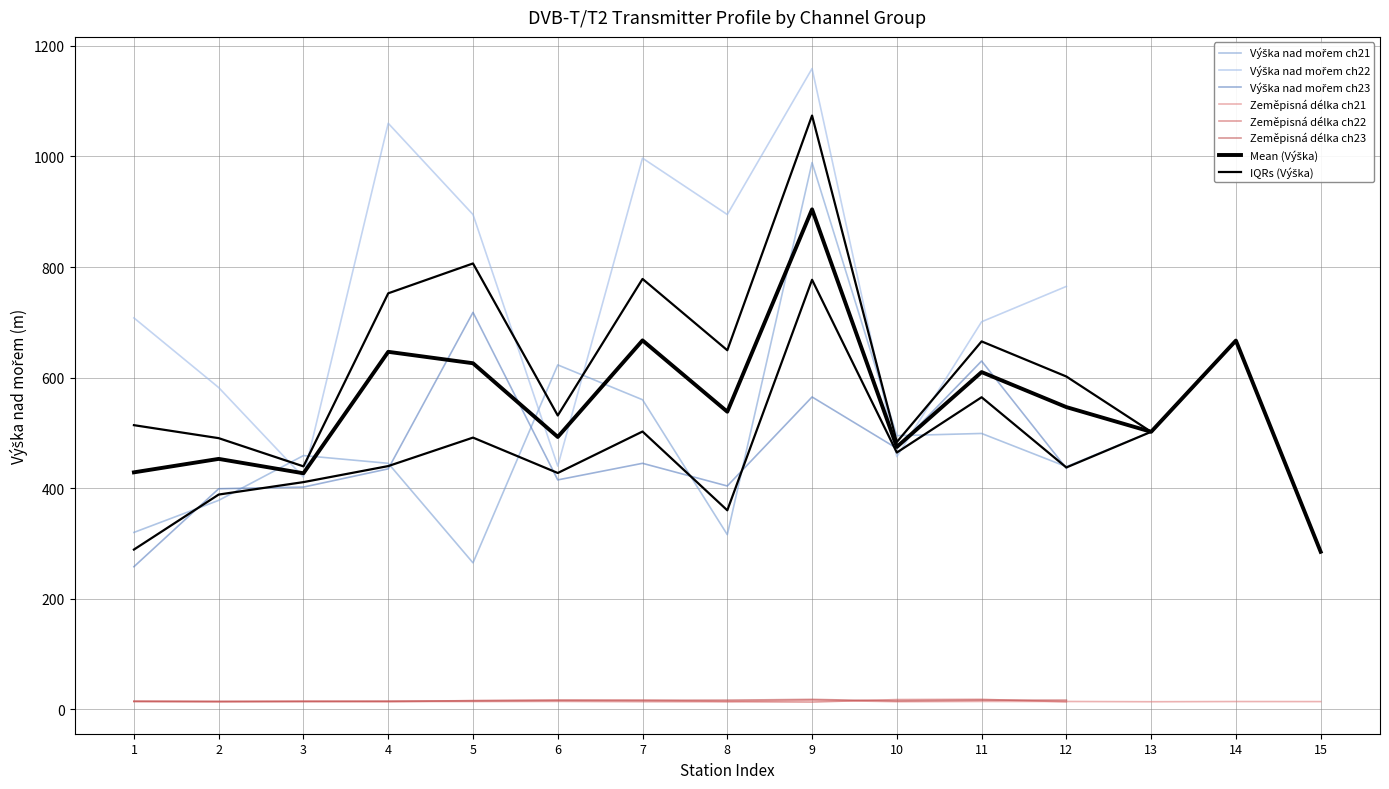

Is it true that Zeměpisná délka ch22 equals 14.4 at 6?

True